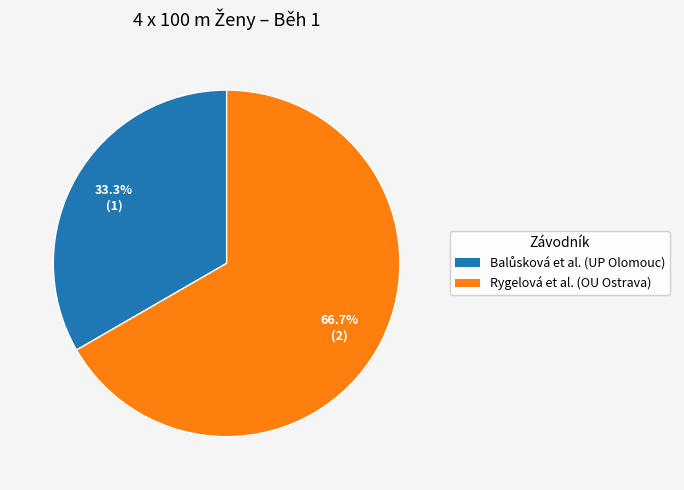

Which slice is the largest?

Rygelová et al. (OU Ostrava)